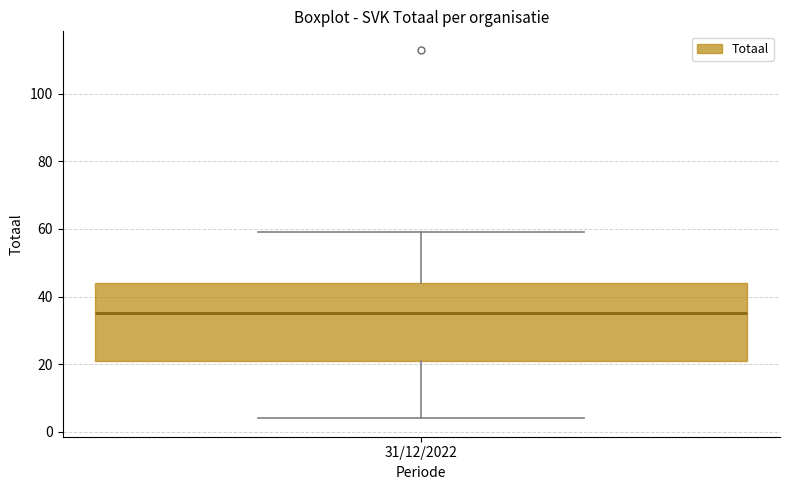

Transcribe this box plot: give where the median line is, the range the box spans, and where the two whiskers end, as read against the y-axis. The values are not printed on the chart, so give them approximately, as read against the axis.

median 36, box 22 to 44, whiskers 4 to 60